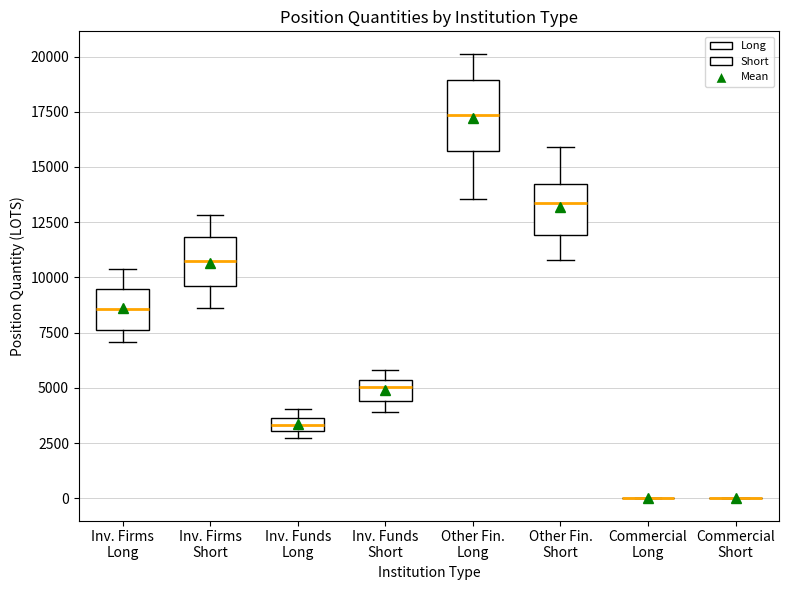

Comparing the boxes themselves (not the whiskers), which one is the tallest?

Other Fin. Long